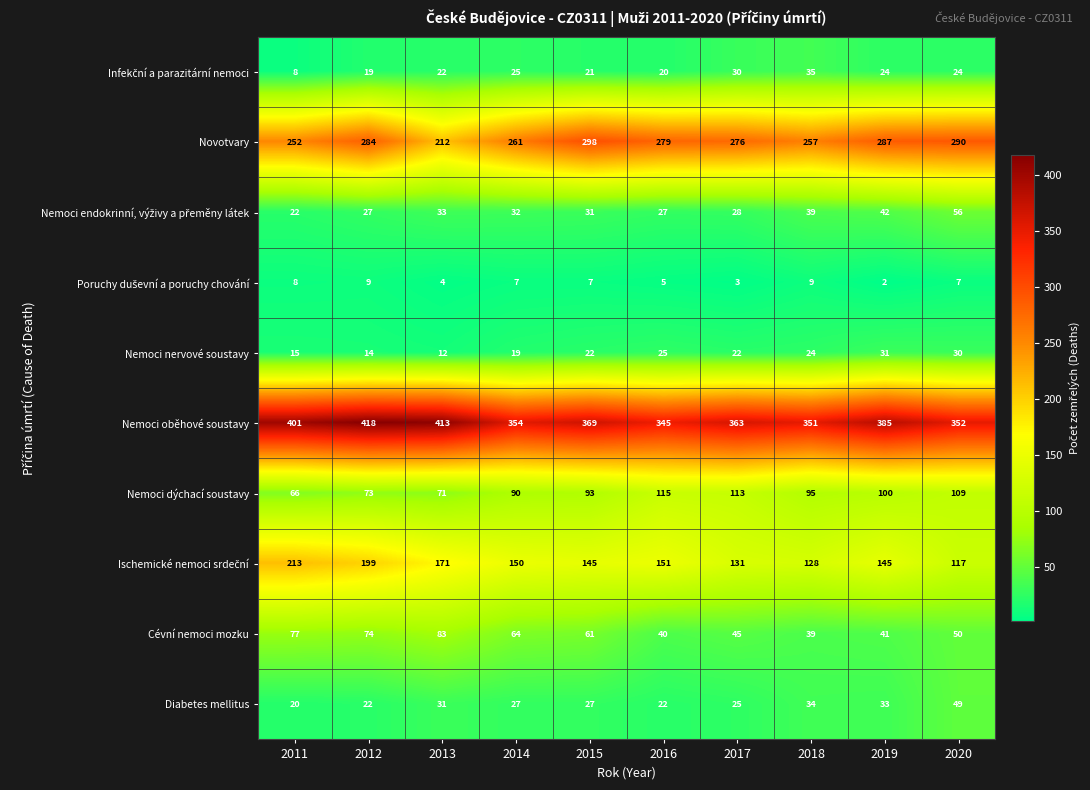

What is the sum of all Nemoci dýchací soustavy values?

925